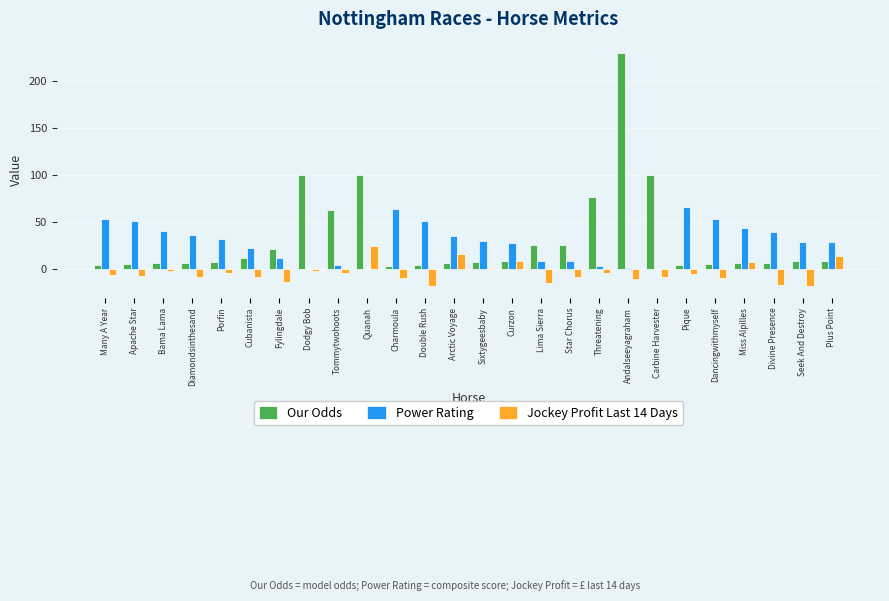

Between Dodgy Bob and Divine Presence, which series saw the biggest shift?

Our Odds